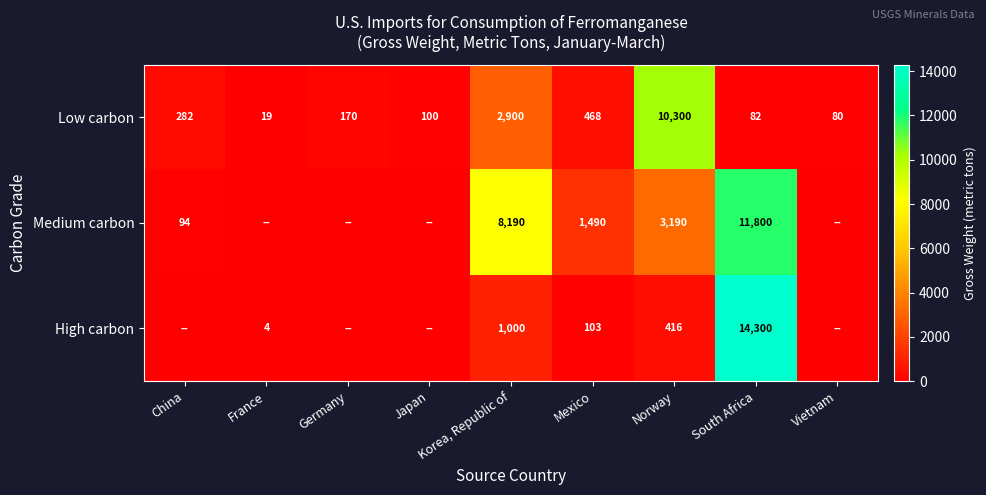

At how many categories does at least one series exceed 11194?

1